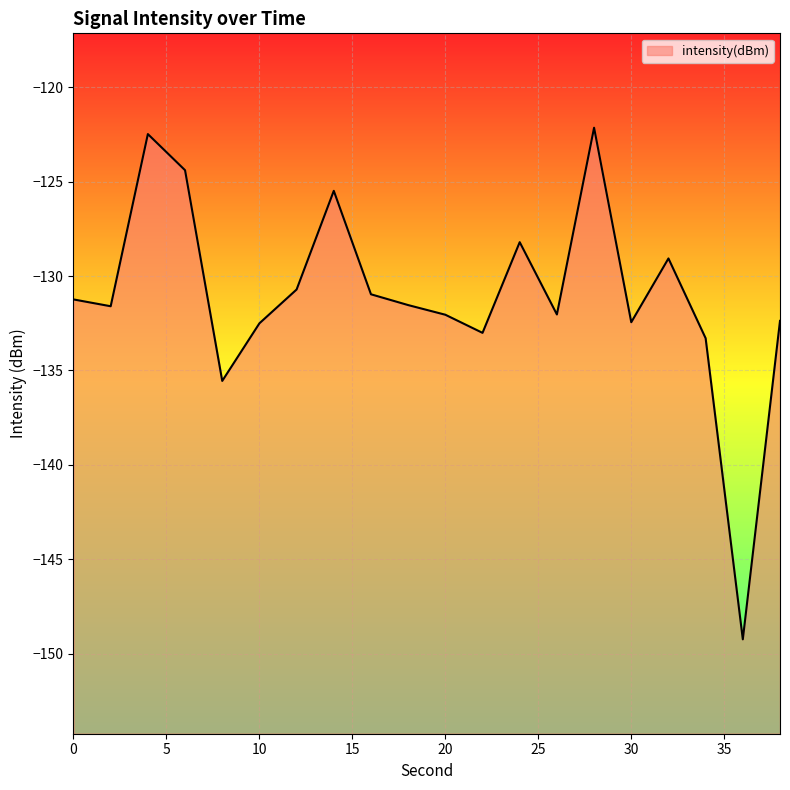

Read the value at 24.

-128.2